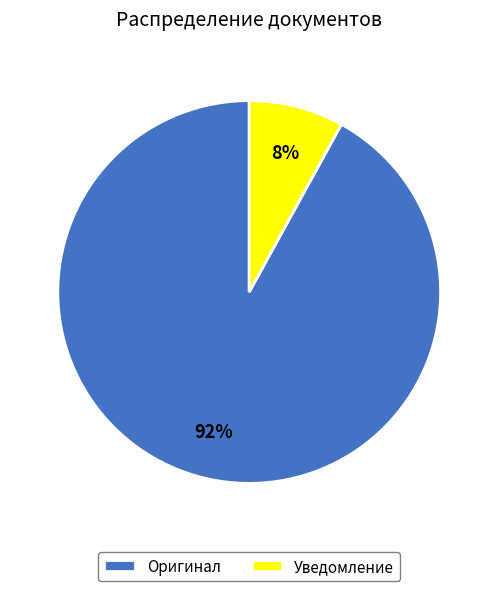

To the nearest percent, what is the difference between the largest and smallest slice percentages?

84%